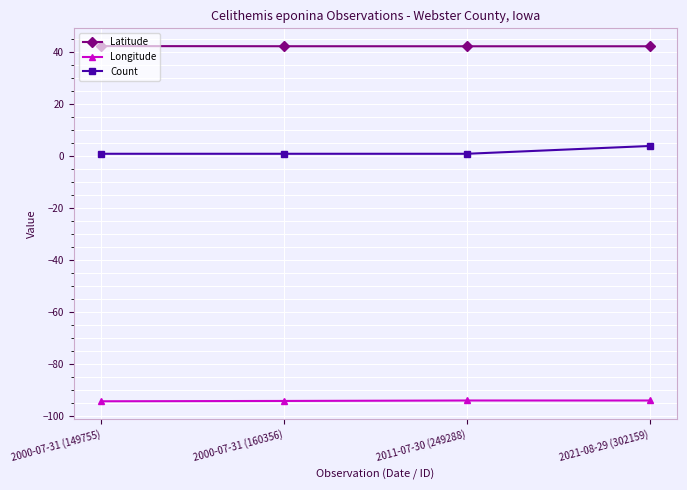

What is the difference between the highest and lowest values at 2021-08-29 (302159)?

136.4